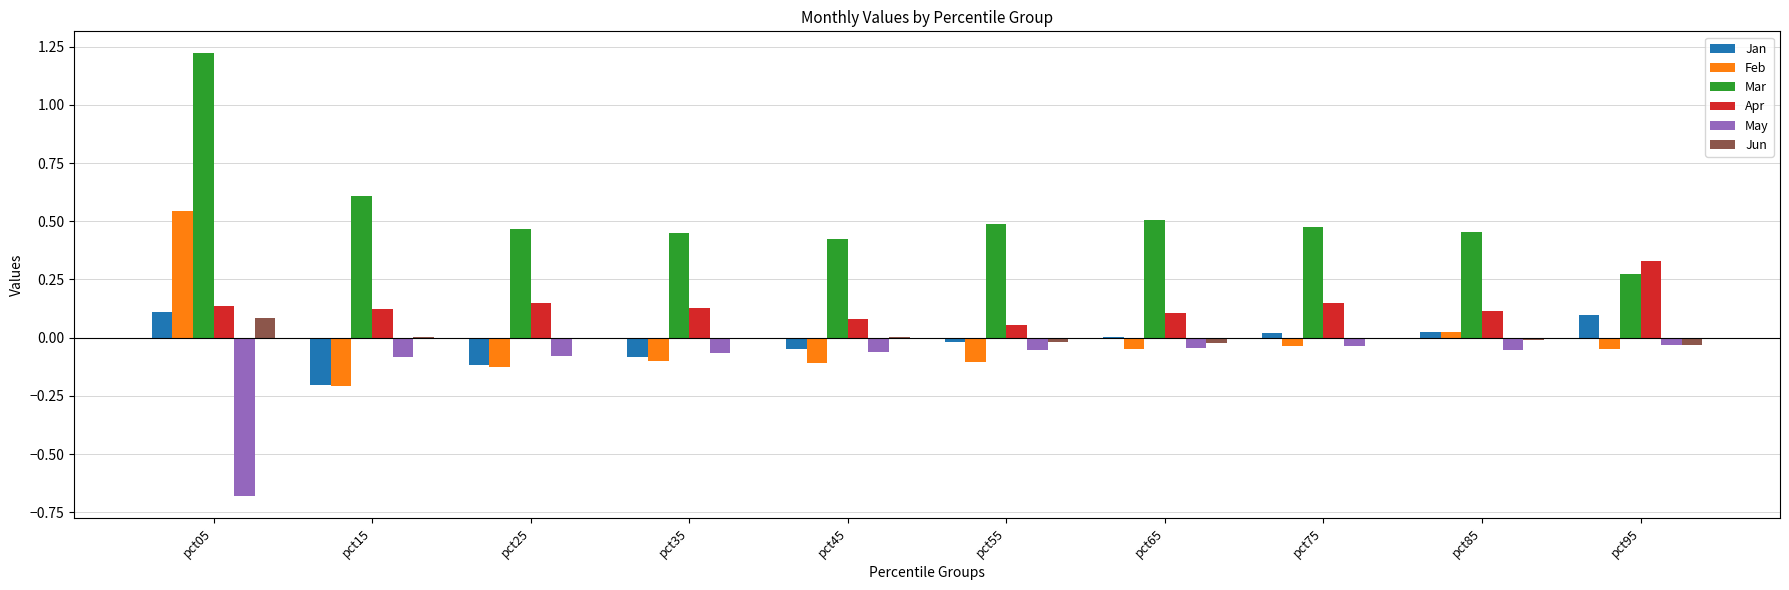

Which category has the highest value across all series?

pct05